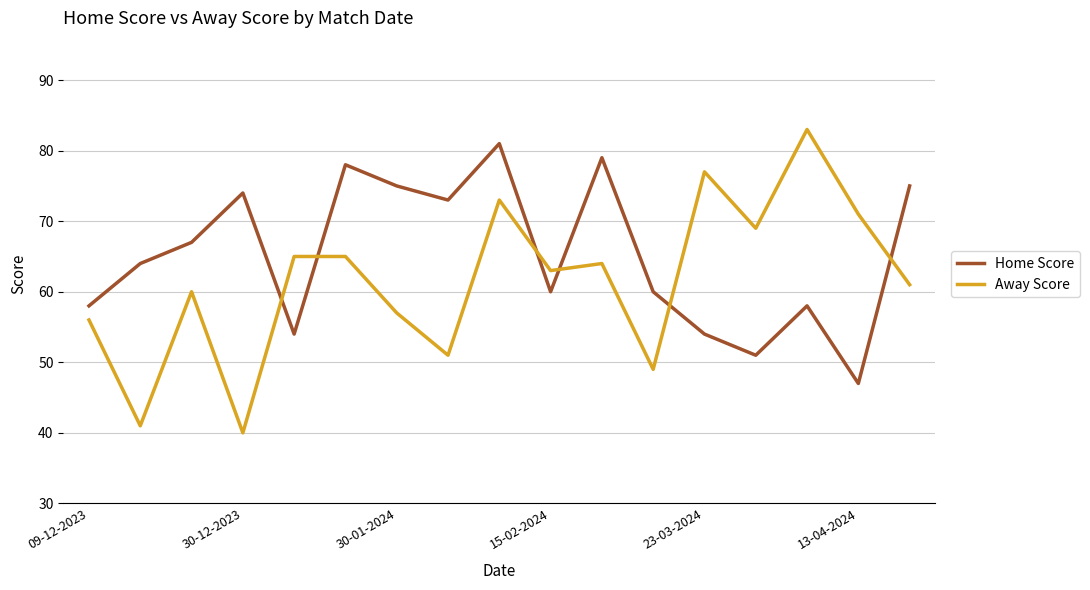

Which series has the largest total across all categories?

Home Score